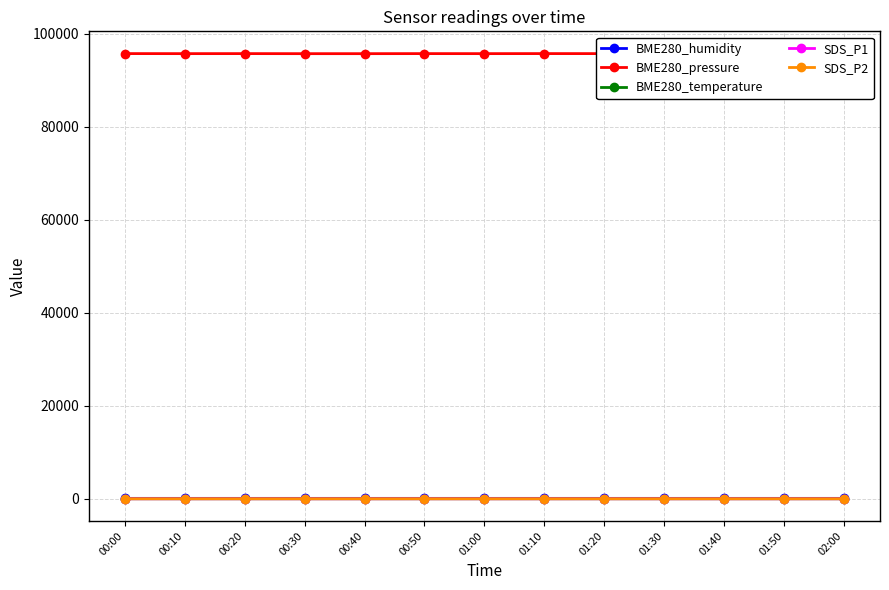

The value of BME280_temperature at 01:50 is 4.0. True or false?

False